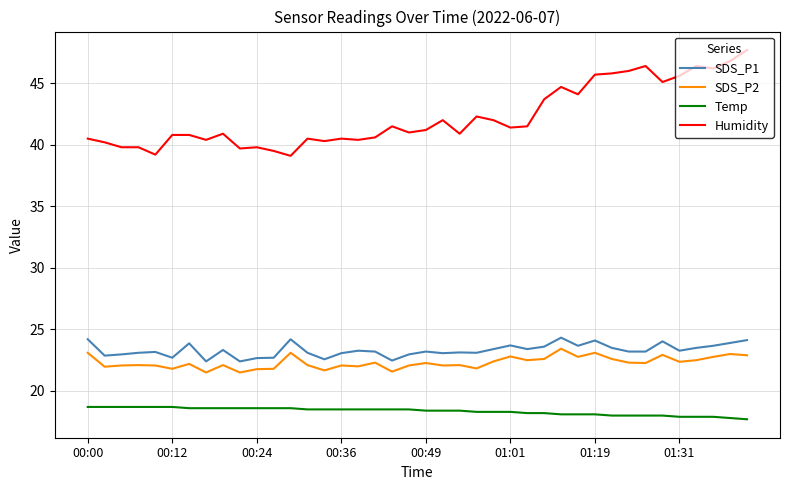

True or false: SDS_P2 and Humidity cross at least once.

False